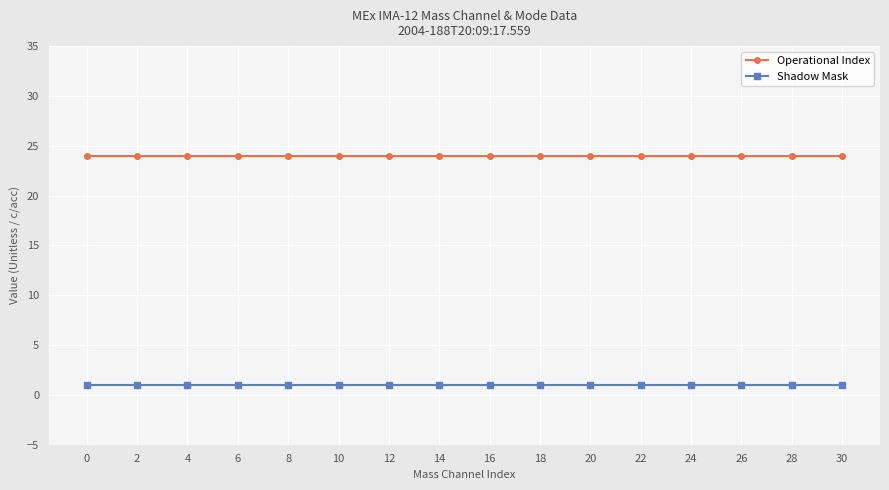

What is the smallest value displayed?

1